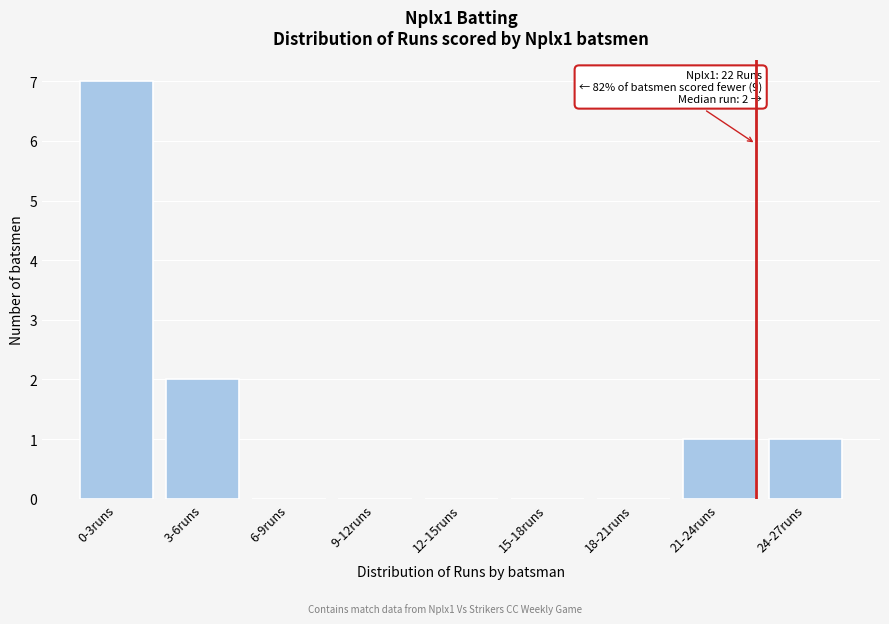

Reading left to right, what are all the values shown in this chart?

0-3runs=7	3-6runs=2	6-9runs=0	9-12runs=0	12-15runs=0	15-18runs=0	18-21runs=0	21-24runs=1	24-27runs=1